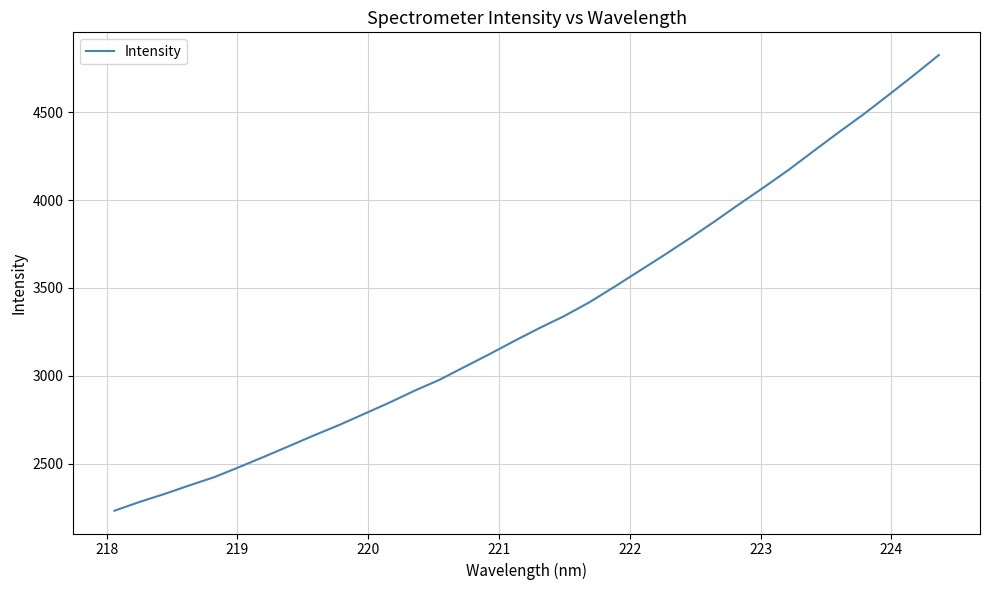

Does the chart have visible grid lines?

Yes